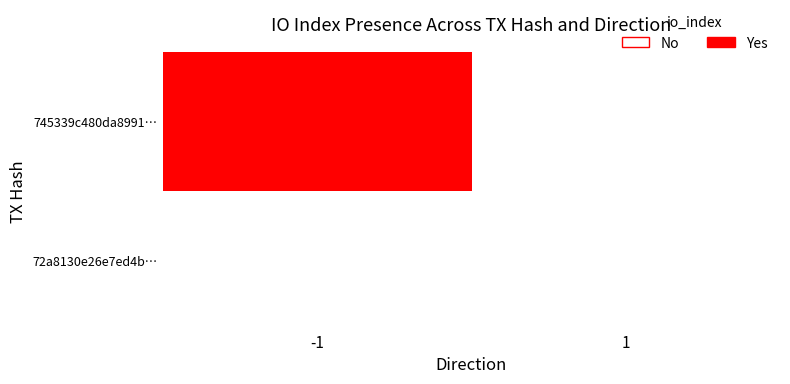

At how many categories does at least one series exceed 0?

1